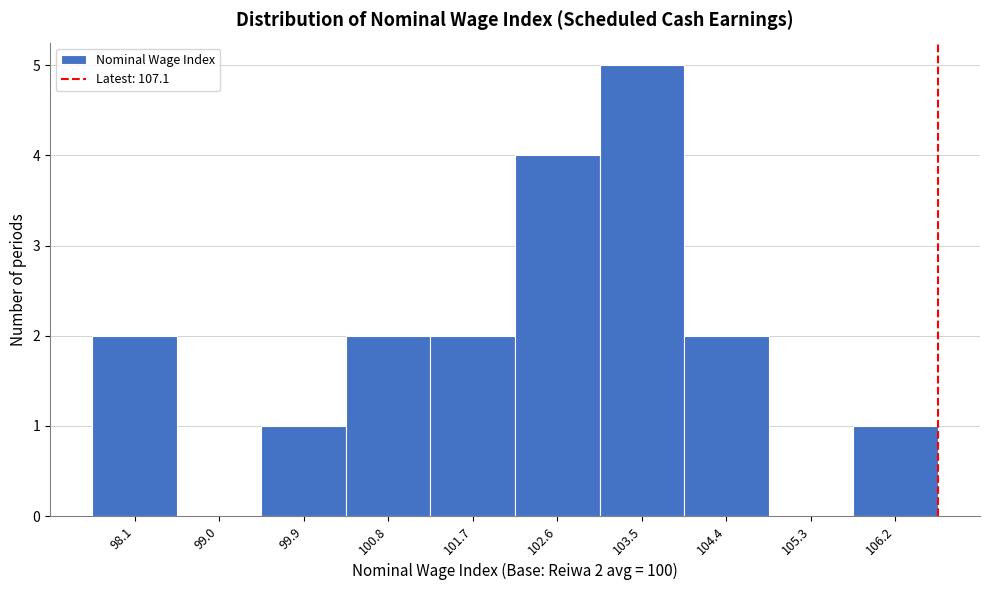

Reading left to right, transcribe all the data shown in this chart.

98.1=2	99.0=0	99.9=1	100.8=2	101.7=2	102.6=4	103.5=5	104.4=2	105.3=0	106.2=1